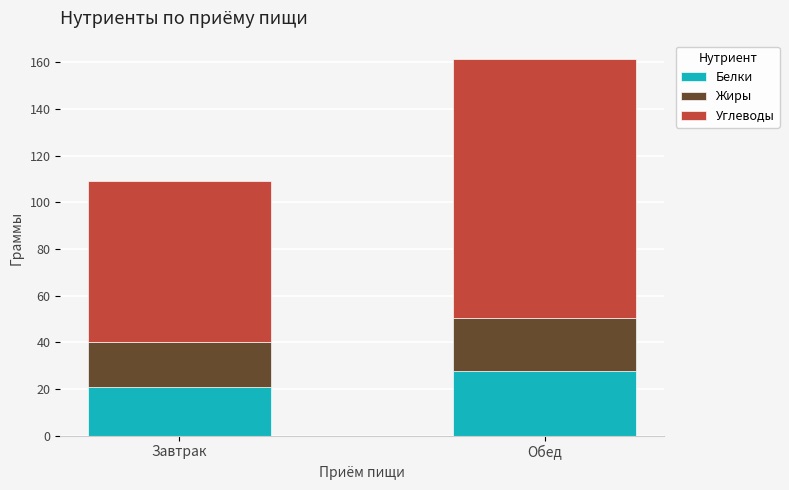

True or false: Белки has a value of 30.1 at Завтрак.

False